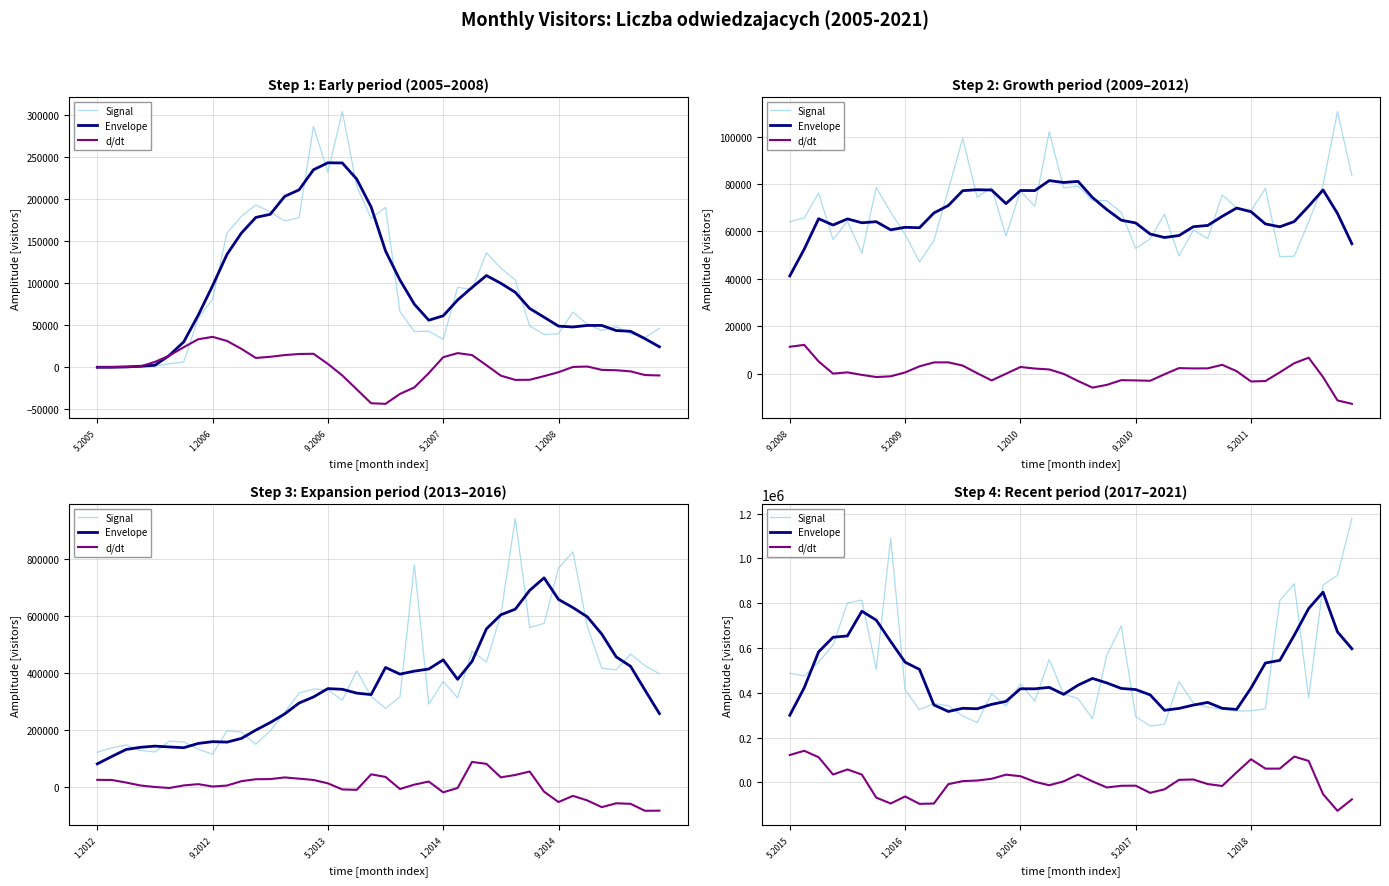

True or false: d/dt and Envelope intersect in this chart.

False